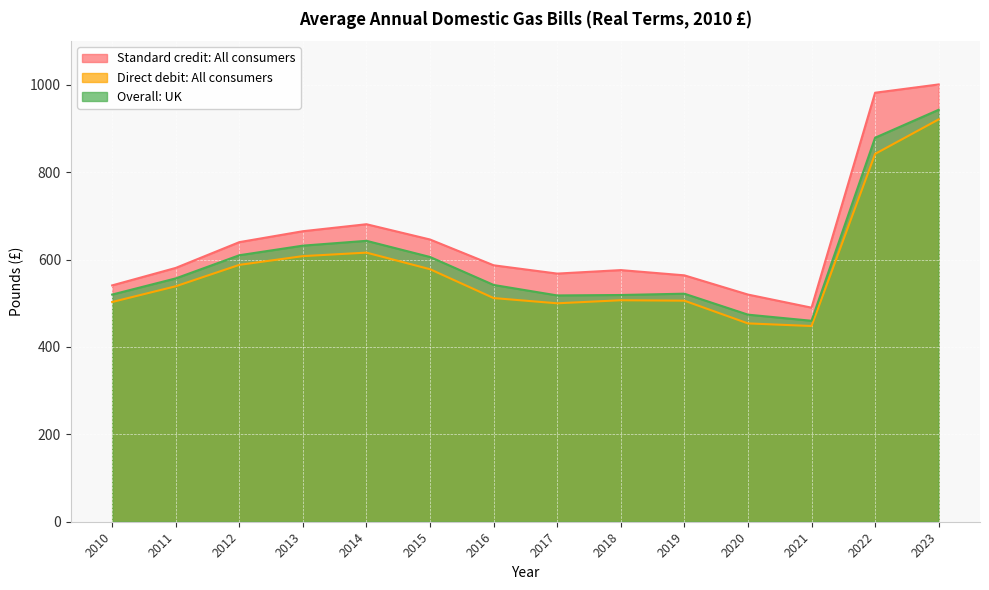

Which series has the widest spread of values?

Standard credit: All consumers